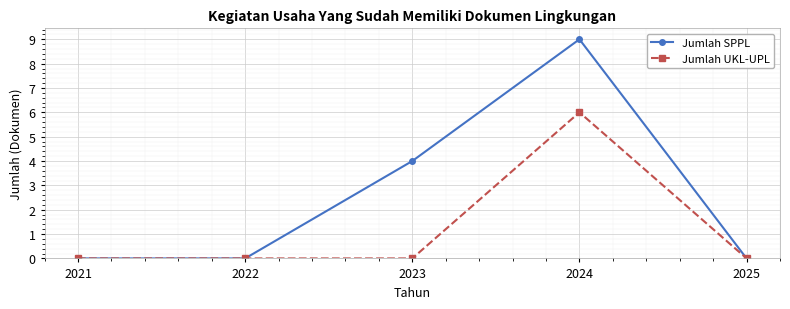

In Jumlah SPPL, how many points are higher than both neighbors (excluding endpoints)?

1